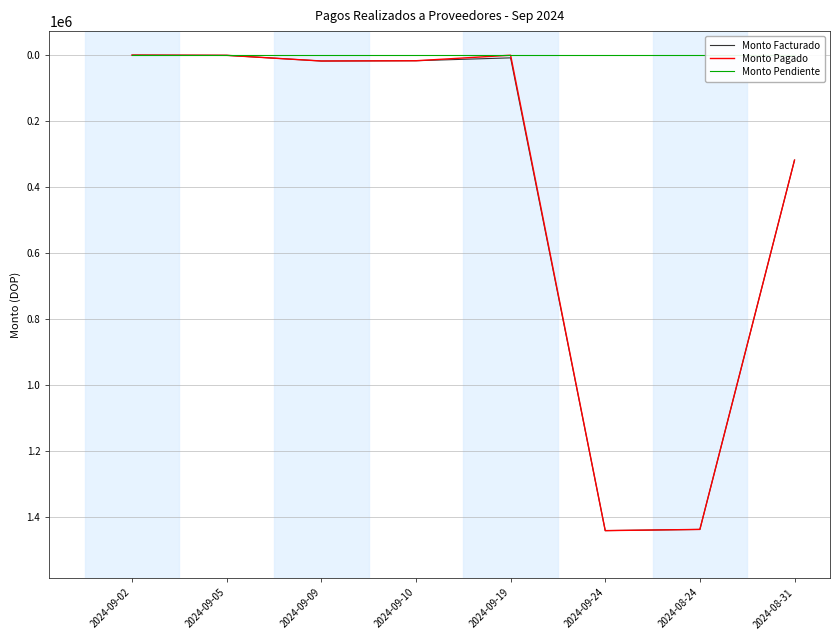

At which label is Monto Pendiente closest to 0?

2024-09-02